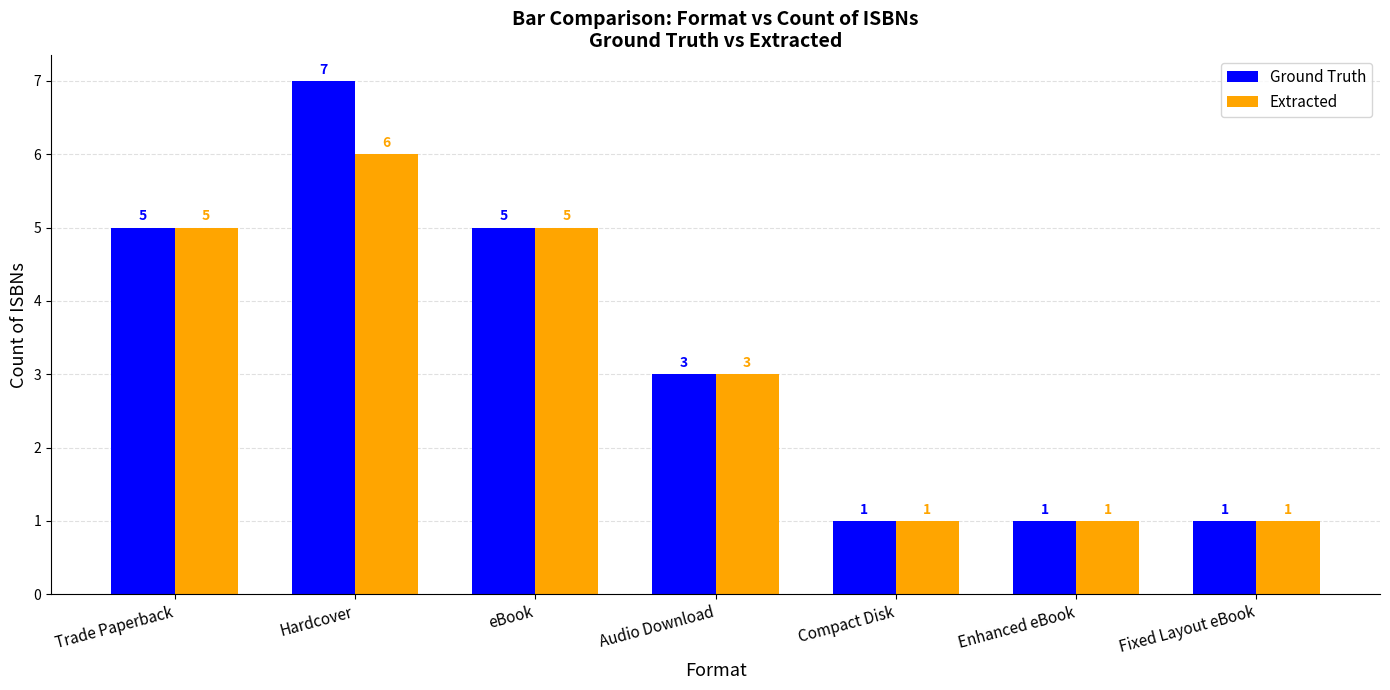

Does the chart contain stacked bars?

No